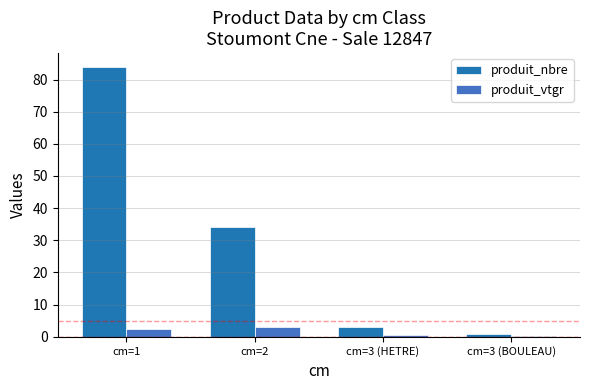

Which series has the largest total across all categories?

produit_nbre